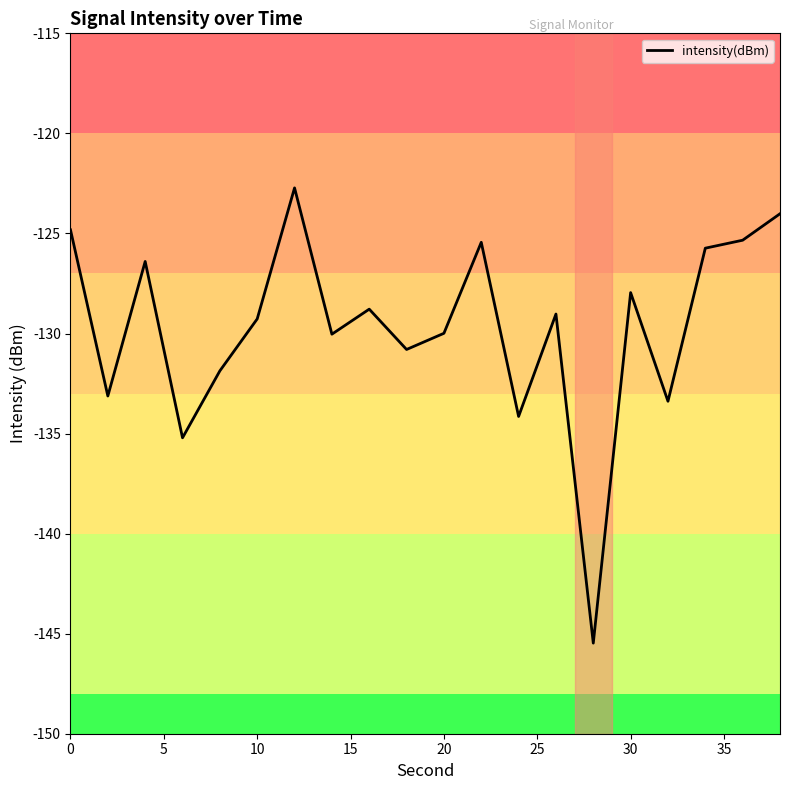

Does the chart display data point markers on the line(s)?

No